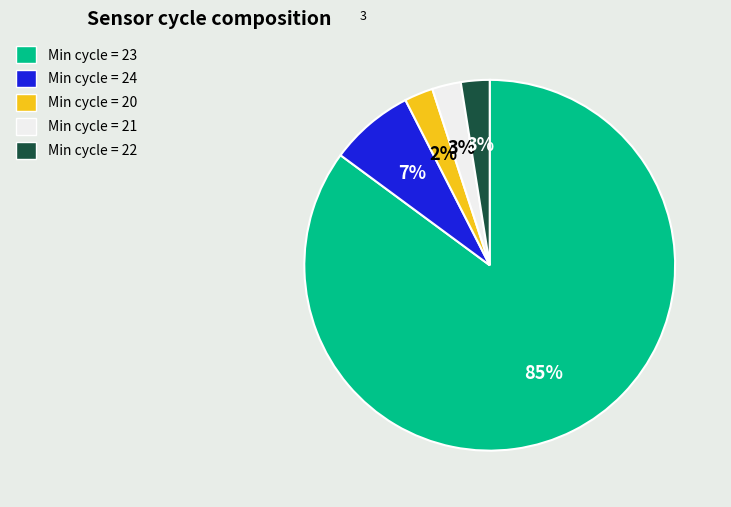

What is the ratio of the value at Min cycle = 22 to the value at Min cycle = 21?

1.0